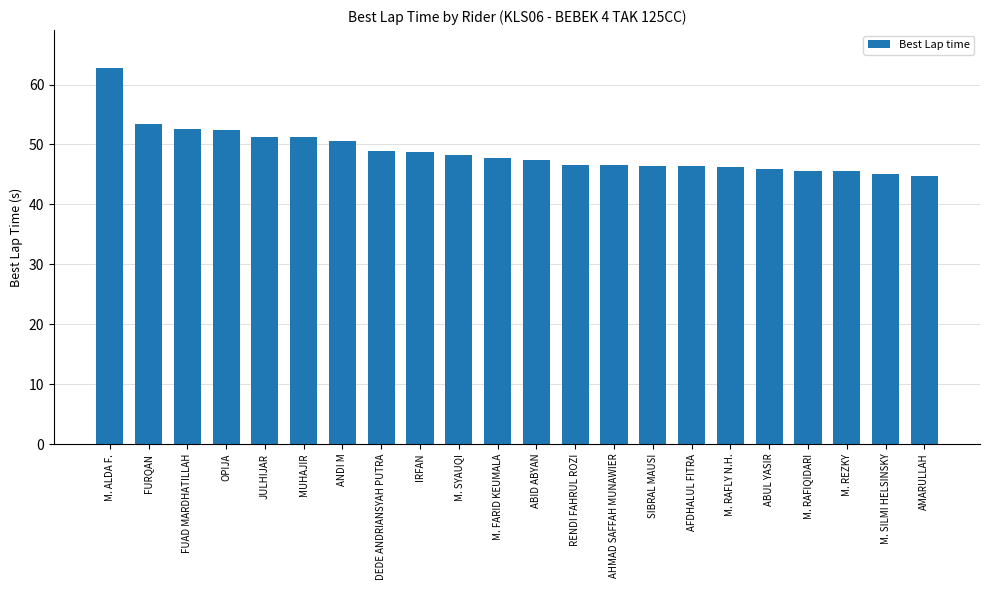

How many bars are there in total?

22